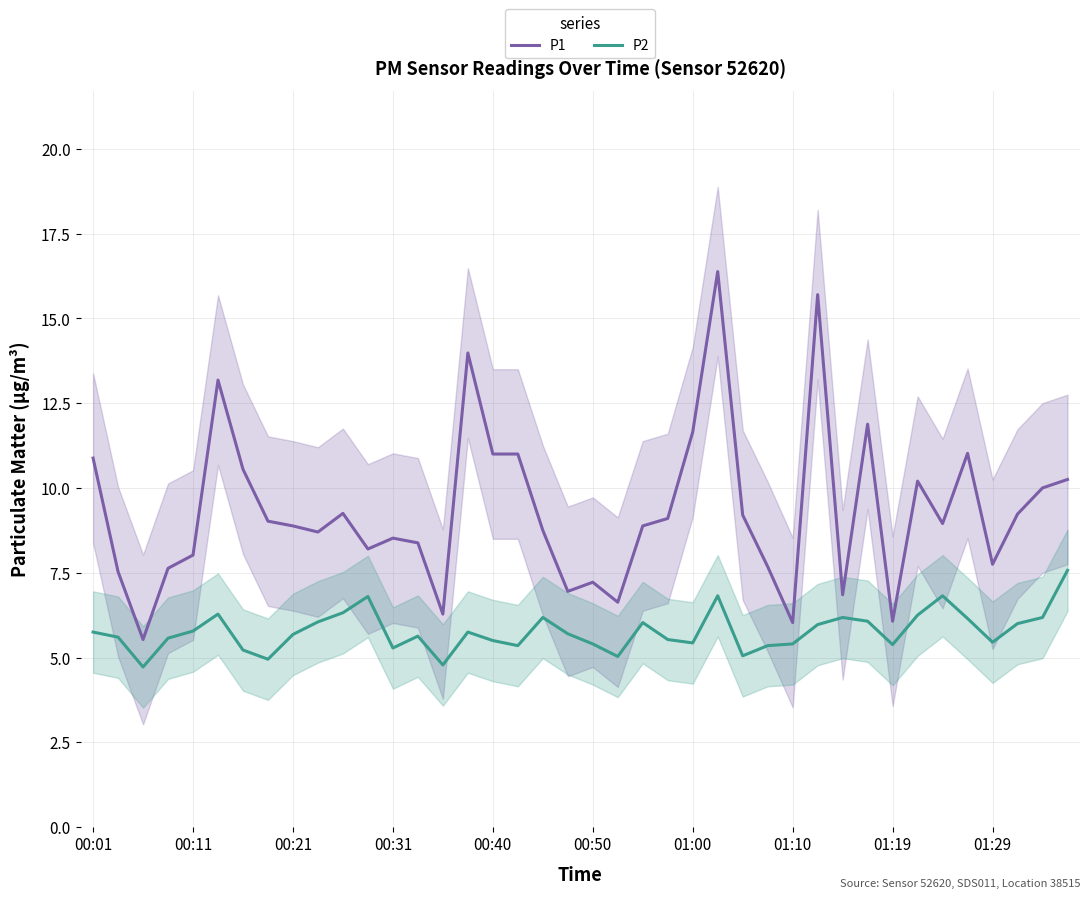

At 19, list the series in order from smallest to largest.

P2, P1